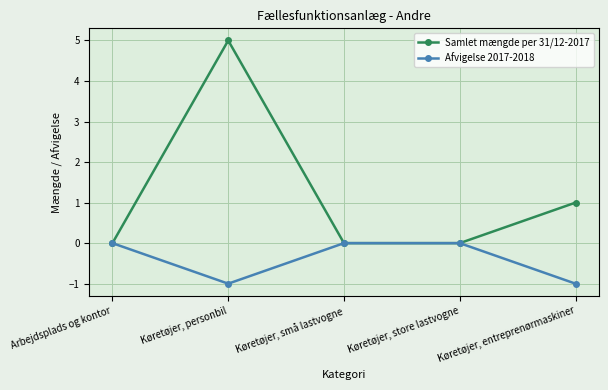

What is the label of the 2nd point from the right?

Køretøjer, store lastvogne